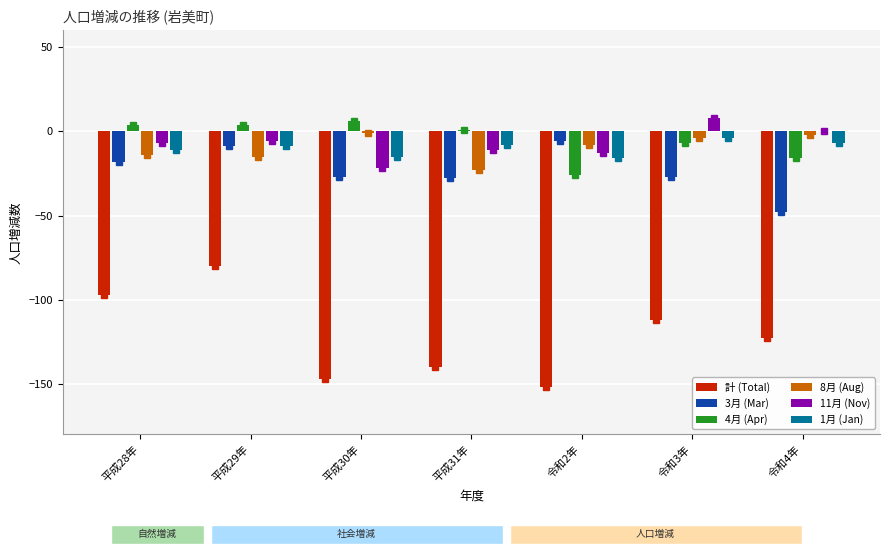

What is the sum of all 3月 (Mar) values?

-163